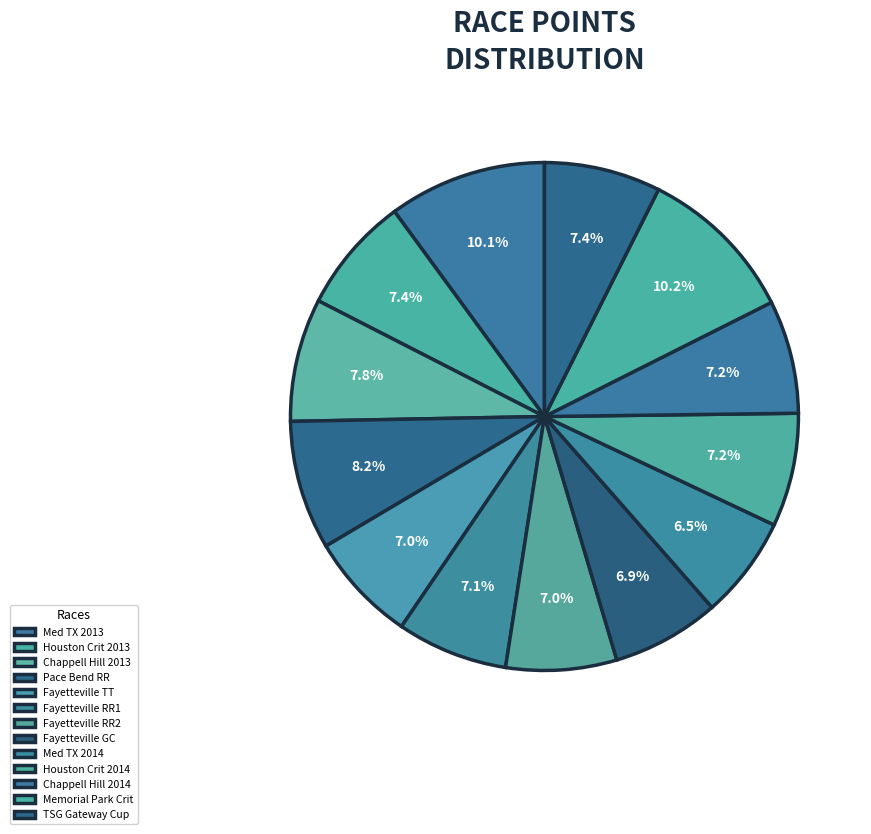

How many segments does this pie chart have?

13